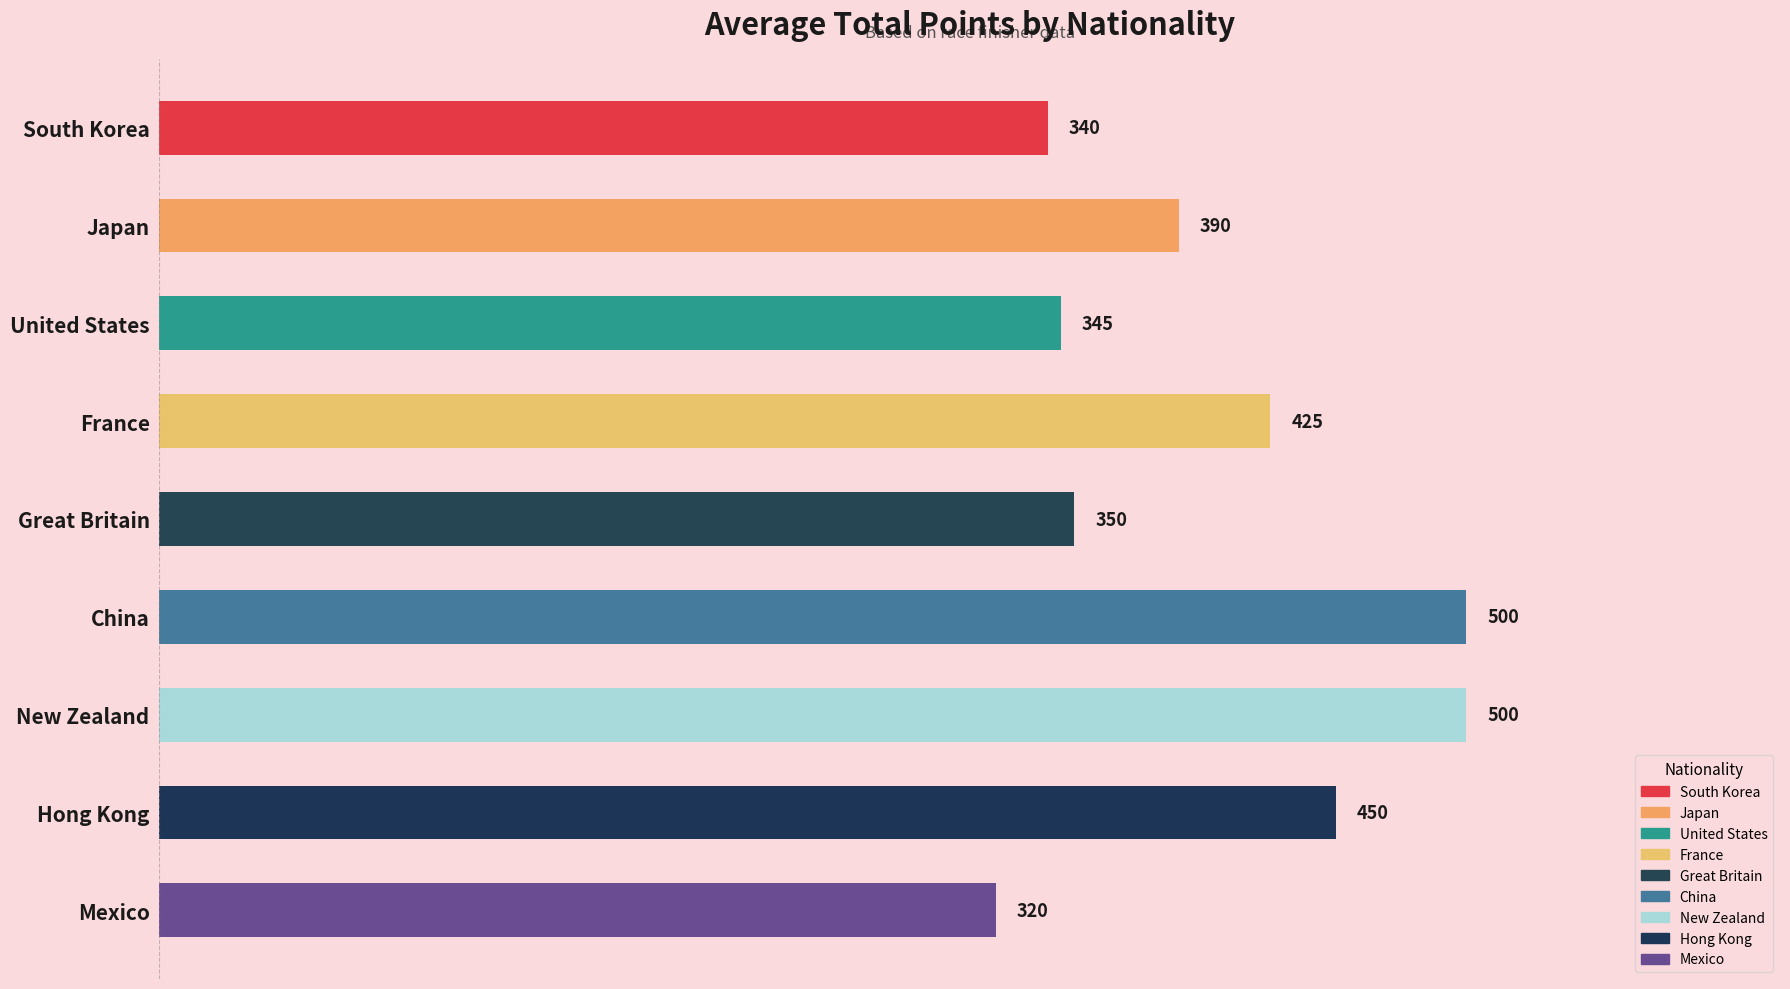

What is the sum of the values at South Korea and China?

840